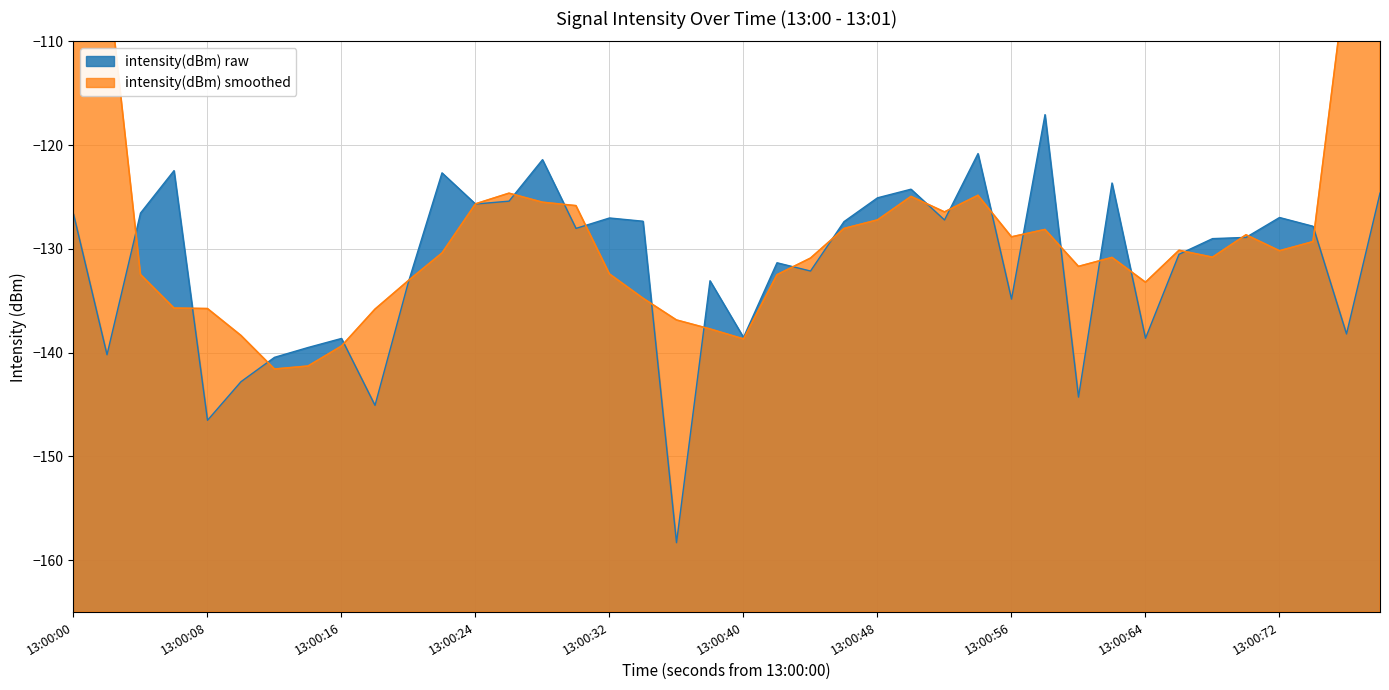

Is it true that intensity(dBm) raw equals -138.6 at 13:00:64?

True